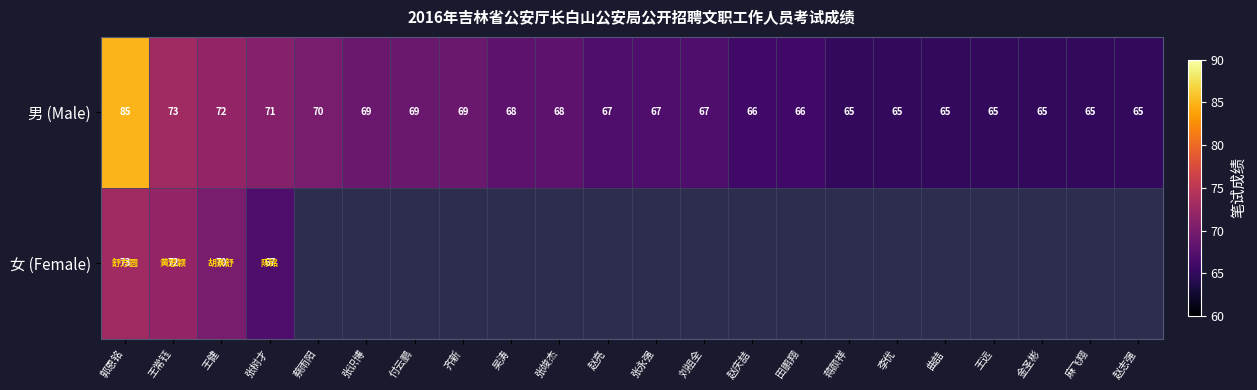

How many data points in 男 (Male) are less than 67?

9